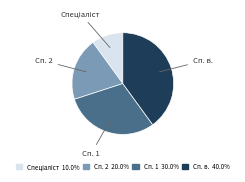

Is there any slice that represents more than half of the pie?

No